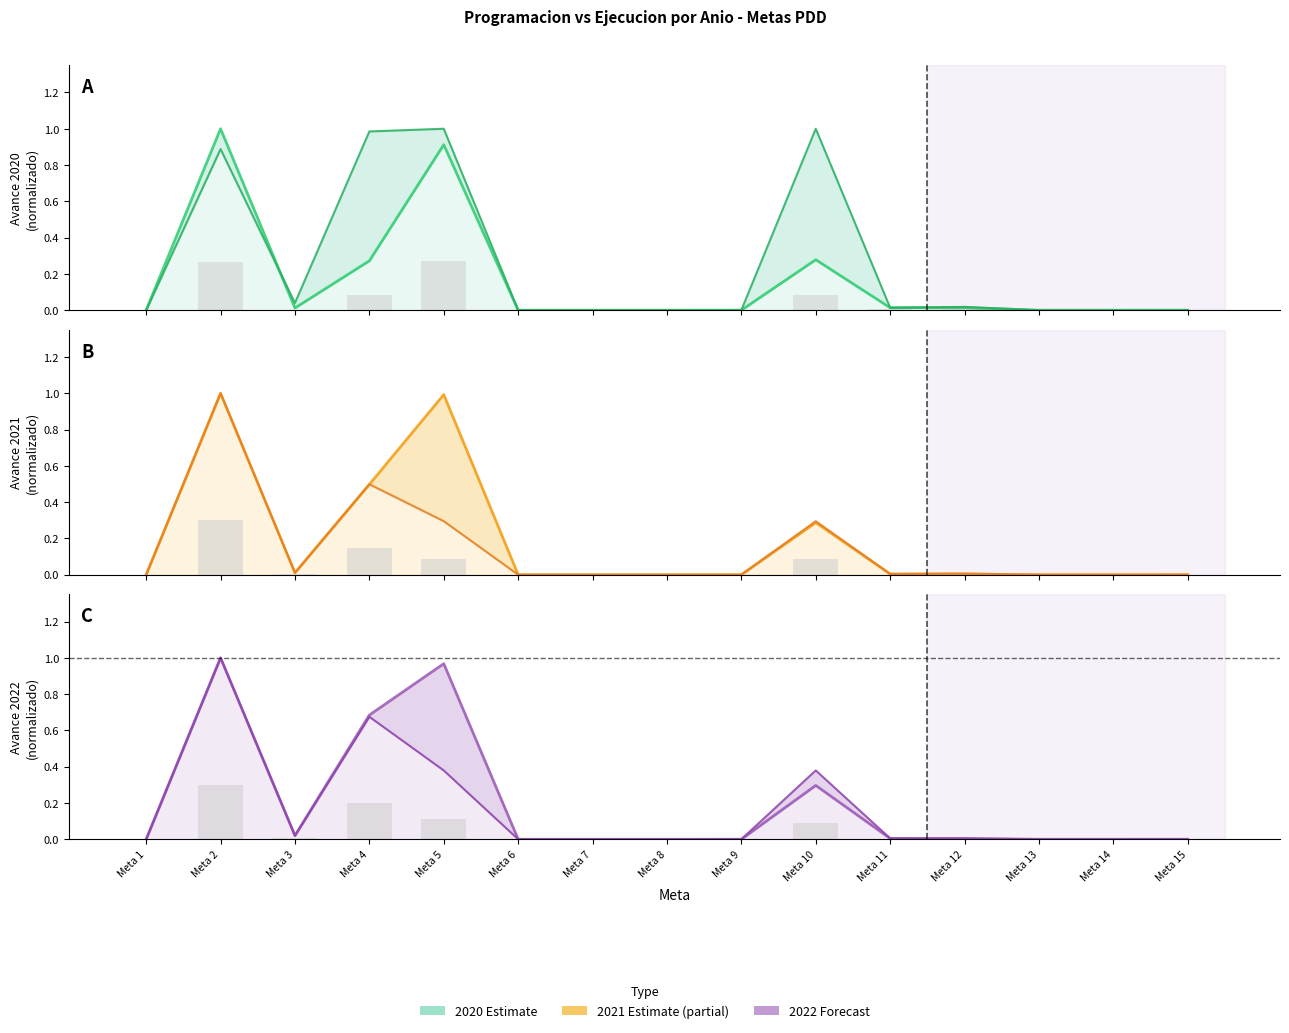

Is the value of Programacion 2020 at Meta 14 greater than the value of Programacion 2022 at Meta 4?

No